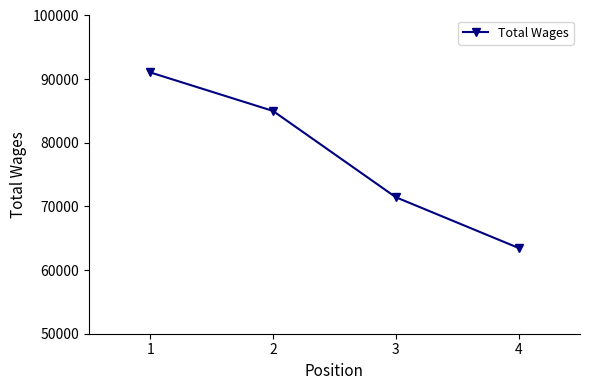

The chart shows a value of 85004 at 2. True or false?

True